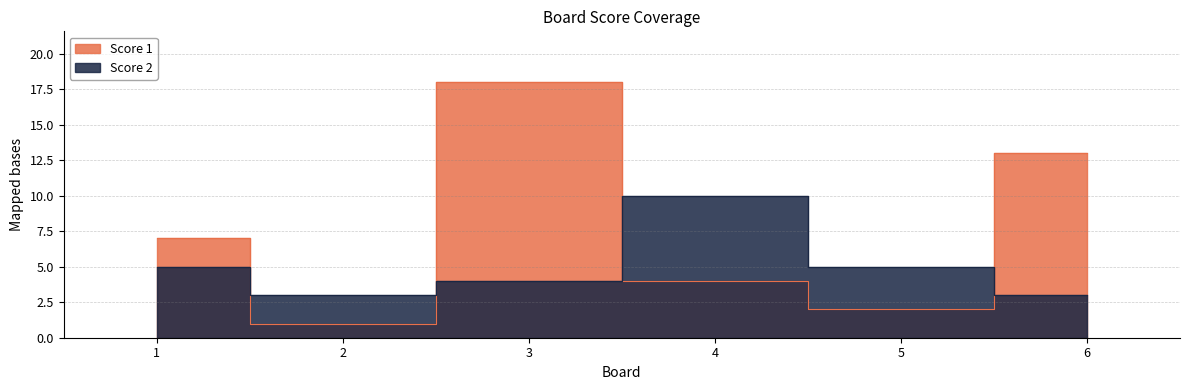

How many intersections are there between Score 2 and Score 1?

4